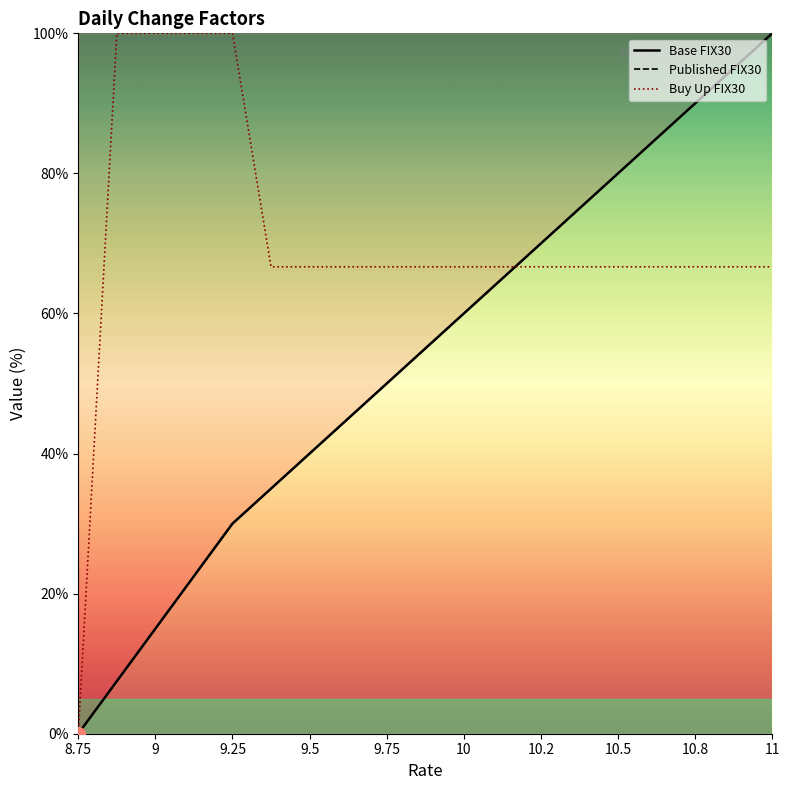

Is it true that Published FIX30 equals 32.8 at 8.75?

False